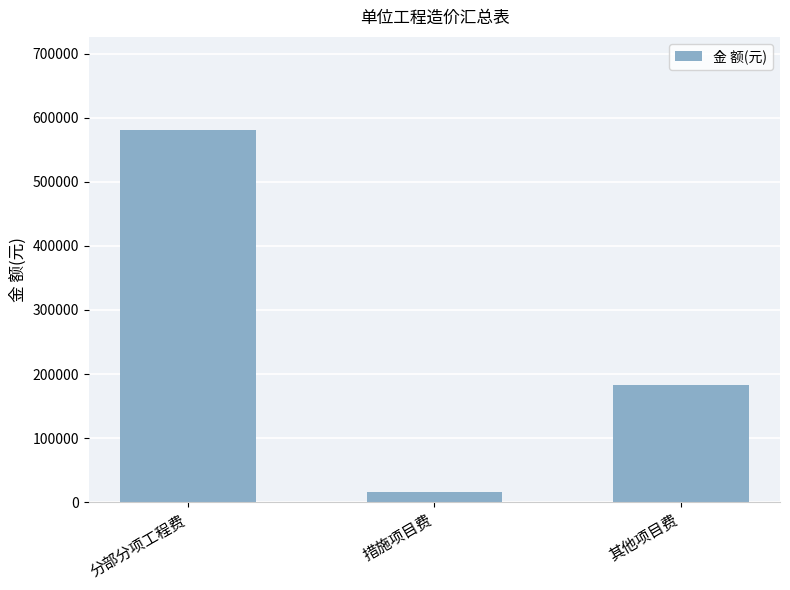

What is the approximate value at 措施项目费, to the nearest 100?

15700